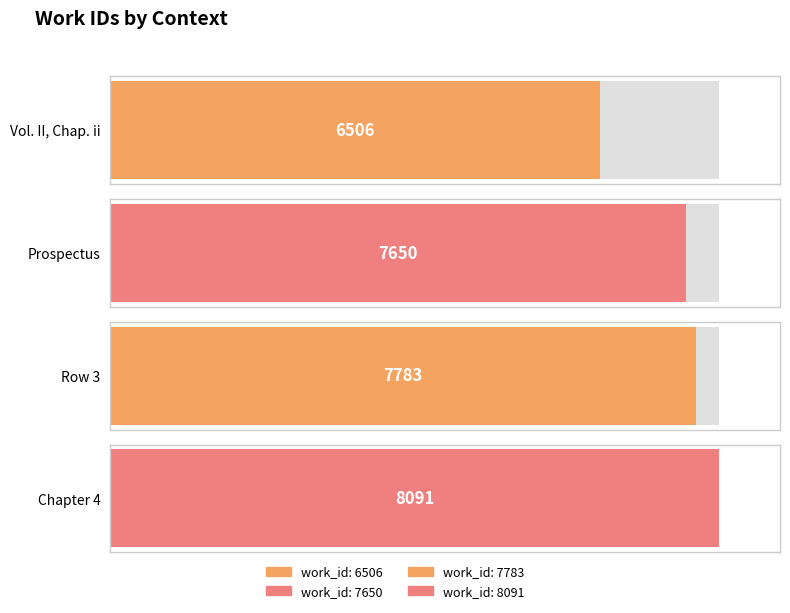

Reading left to right, transcribe all the data shown in this chart.

6506	7650	7783	8091